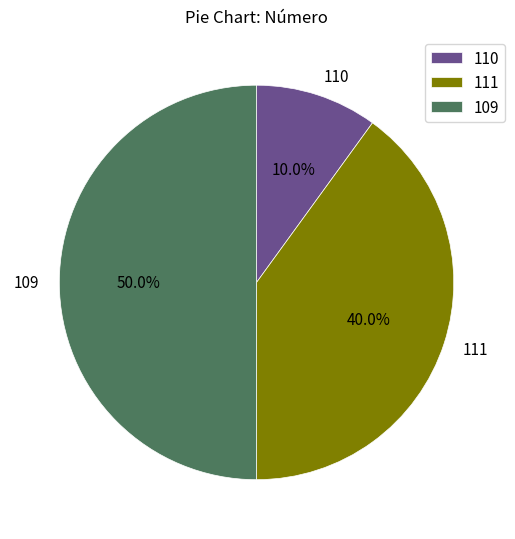

How many slices are in this pie chart?

3